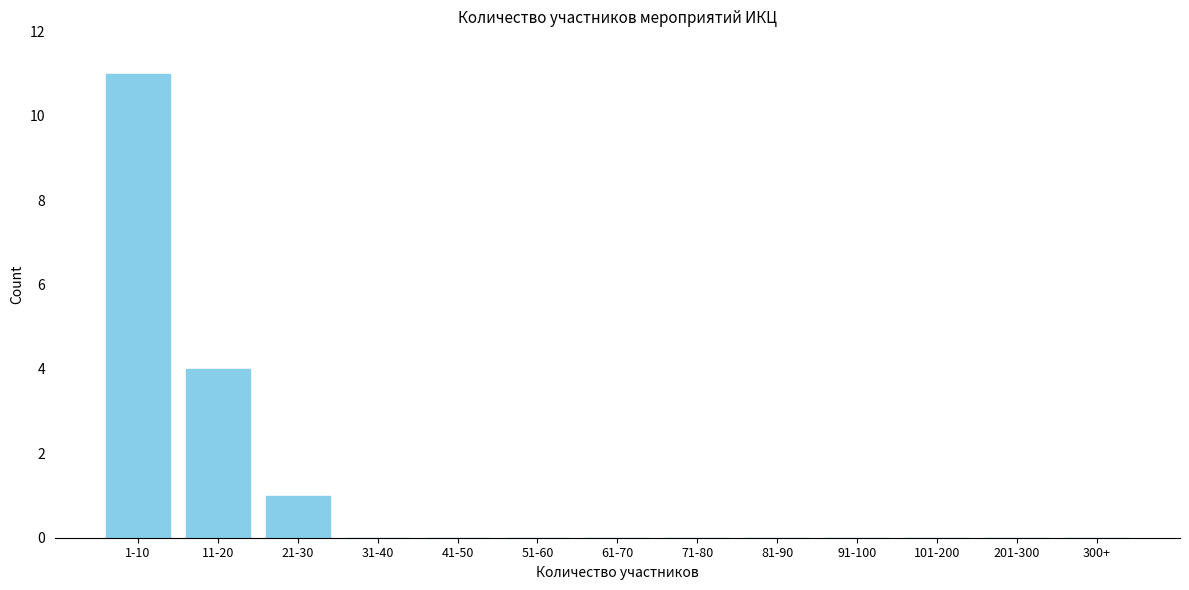

Reading left to right, list all the values displayed in this chart.

1-10=11	11-20=4	21-30=1	31-40=0	41-50=0	51-60=0	61-70=0	71-80=0	81-90=0	91-100=0	101-200=0	201-300=0	300+=0